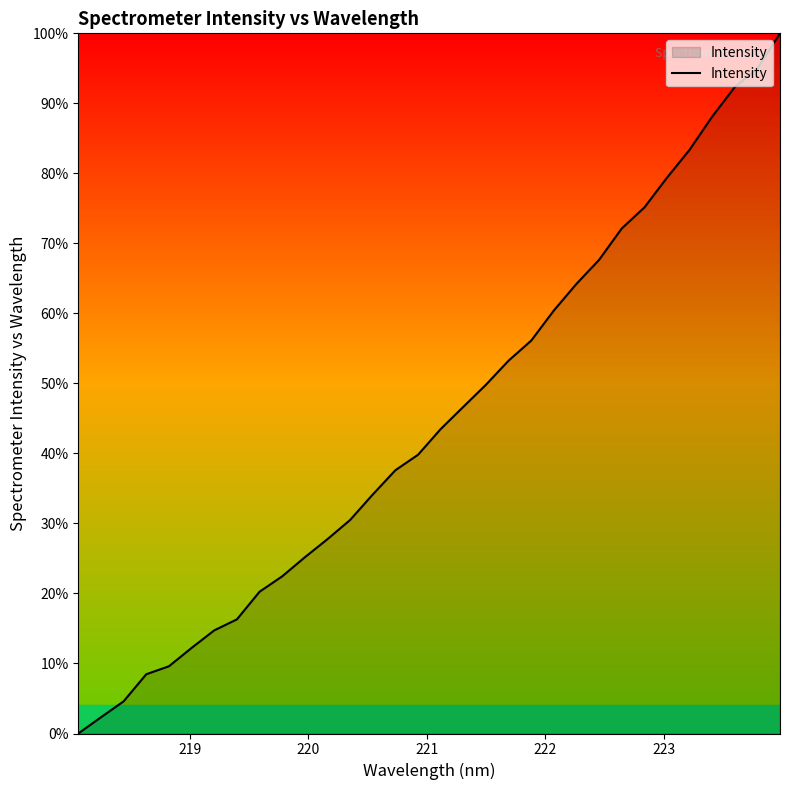

What is the maximum value shown in the chart?

100.0